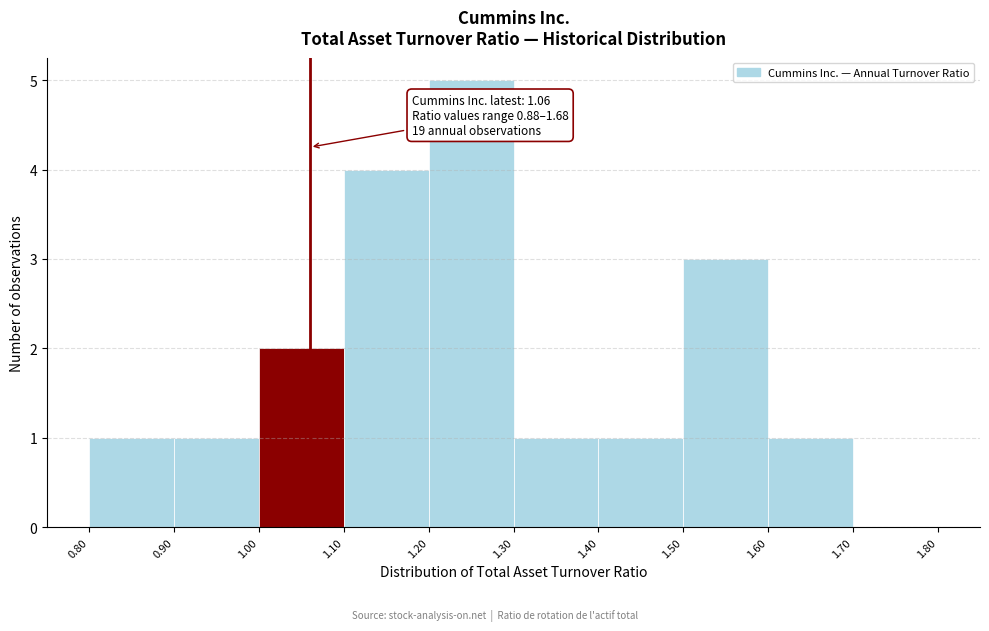

Which range on the x-axis has the tallest bar?

1.20 to 1.30